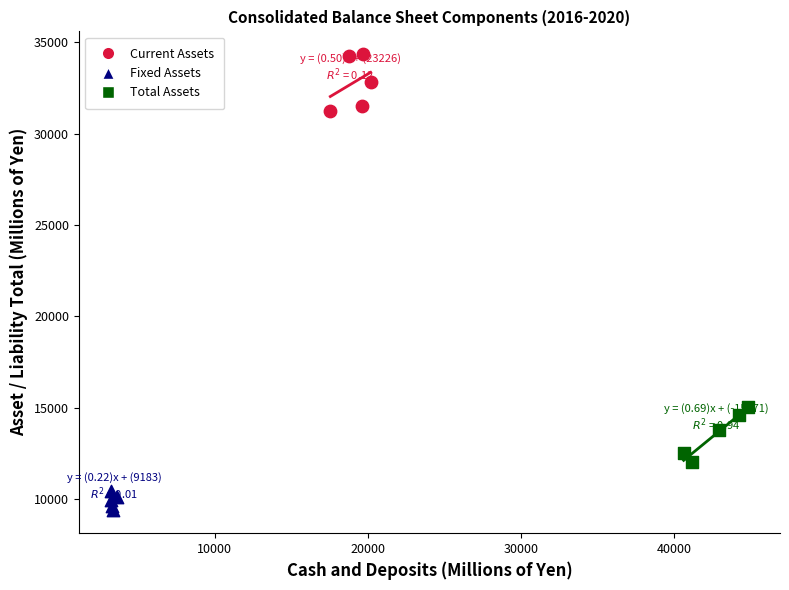

Which series reaches the minimum Y coordinate?

Fixed Assets